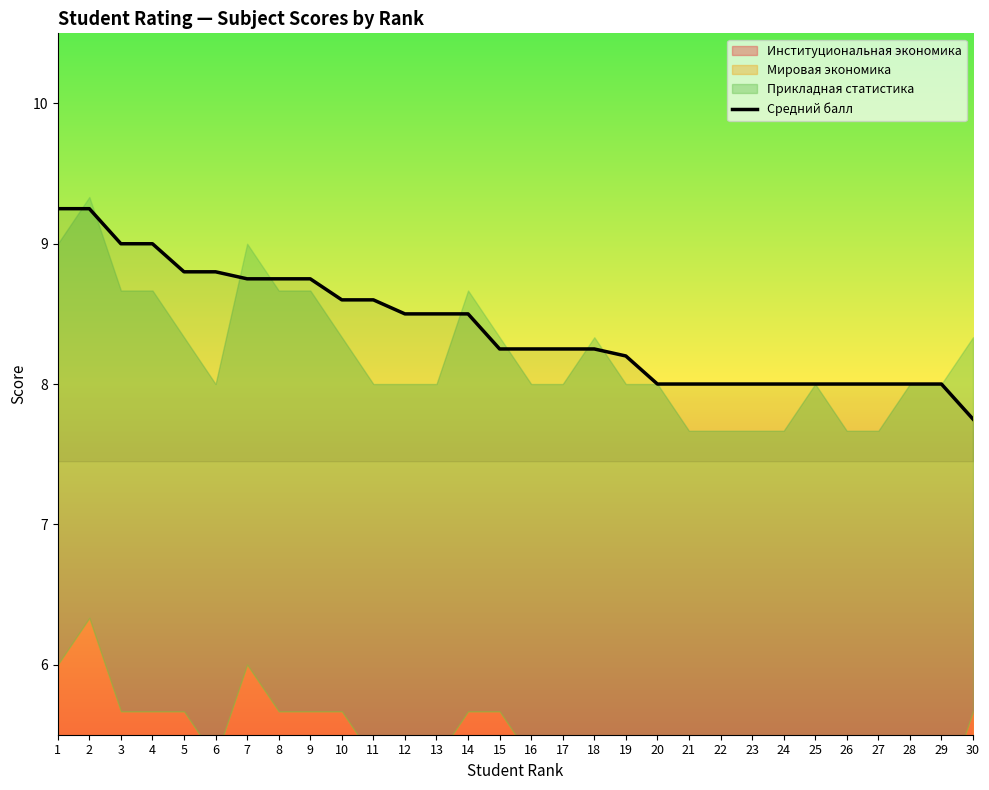

What is the lowest value of the Средний балл series?

7.8